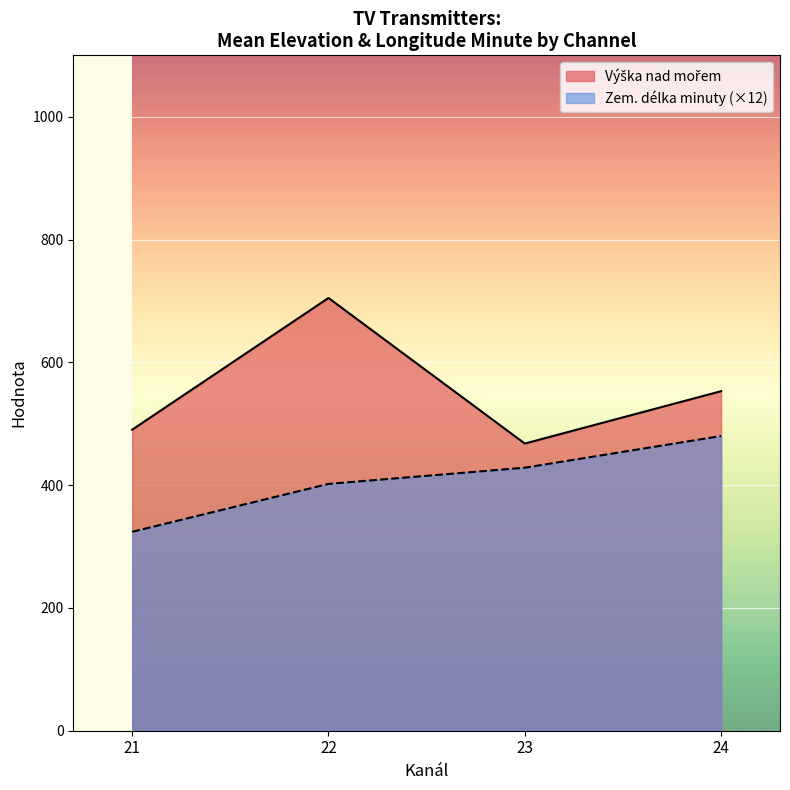

True or false: Zem. délka minuty has a value of 17 at 23.

False